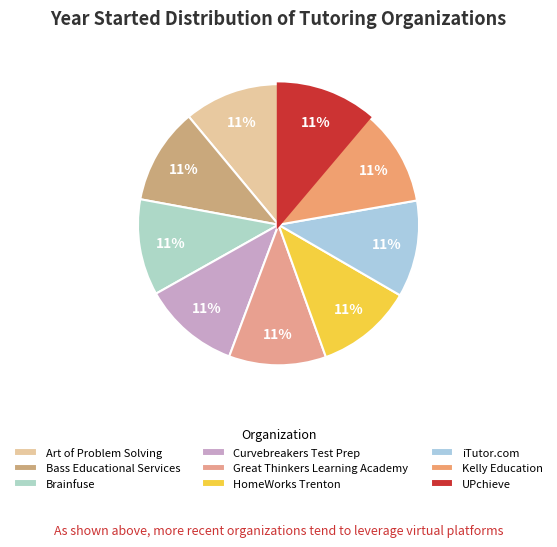

How many slices are in this pie chart?

9